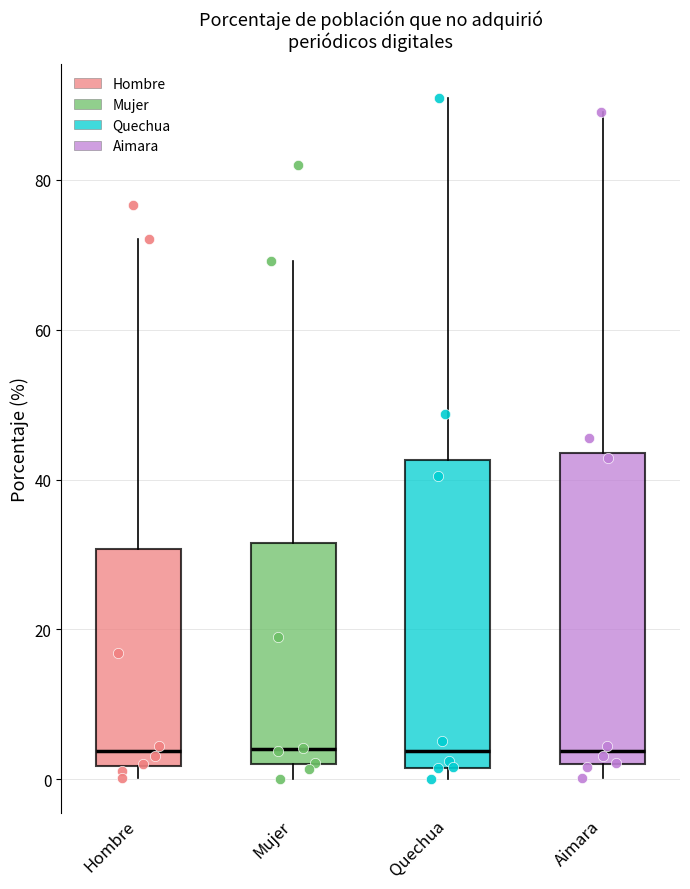

Reading left to right, transcribe this box plot: for each box, give where its median line is, the range the box spans, and where its two whiskers end, as read against the y-axis. The values are not printed on the chart, so give them approximately, as read against the axis.

Hombre: median 4, box 2 to 30, whiskers 0 to 72
Mujer: median 4, box 2 to 32, whiskers 0 to 70
Quechua: median 4, box 2 to 42, whiskers 0 to 90
Aimara: median 4, box 2 to 44, whiskers 0 to 90